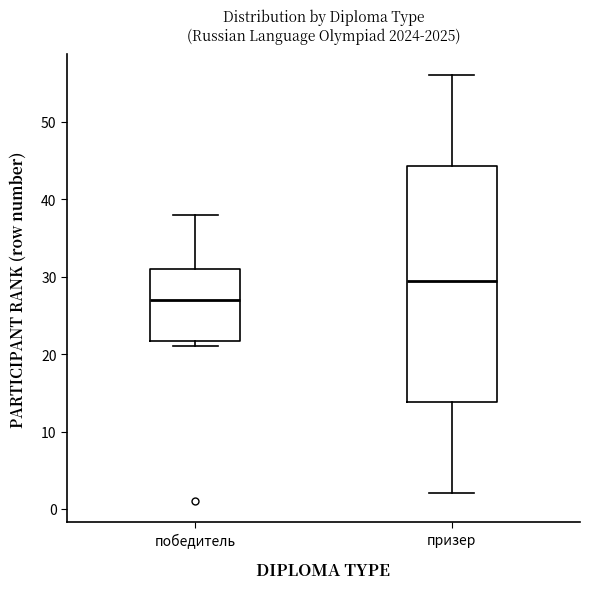

Where is the upper edge of the box for призер on the y-axis? The values are not printed on the chart, so give them approximately, as read against the axis.

44